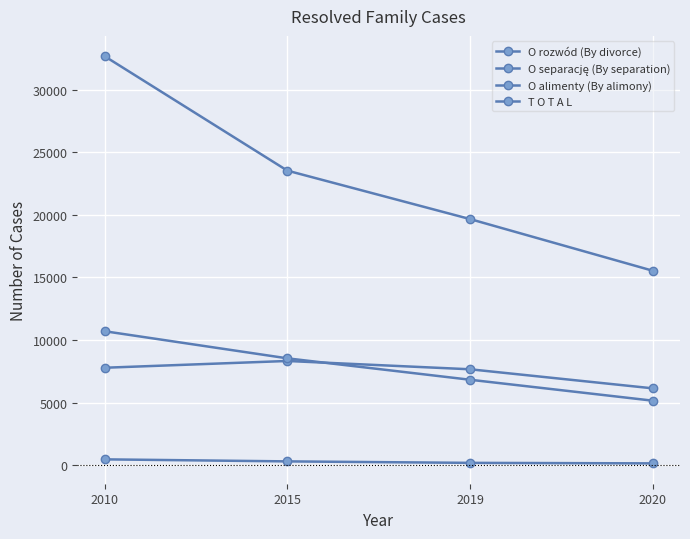

True or false: O alimenty (By alimony) and T O T A L intersect in this chart.

False